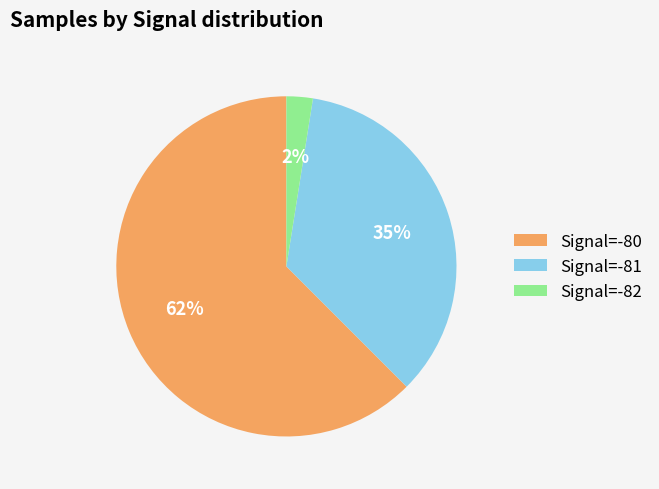

Does Signal=-80 represent more than half of the total?

Yes